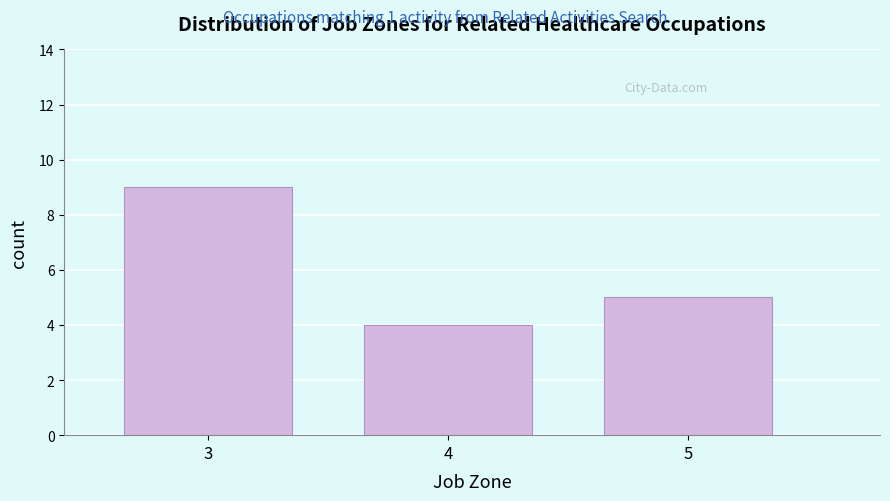

How tall is the bar that spans 3.5 to 4.5 on the x-axis? The values are not printed on the chart, so give them approximately, as read against the axis.

4